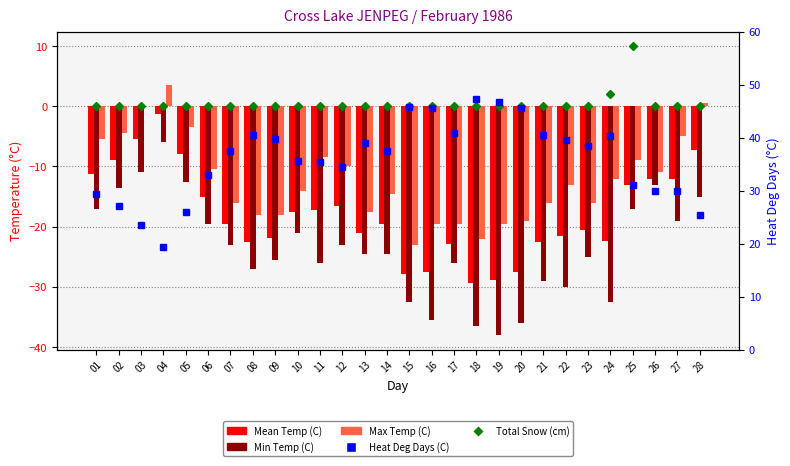

Count the number of data series in this chart.

5